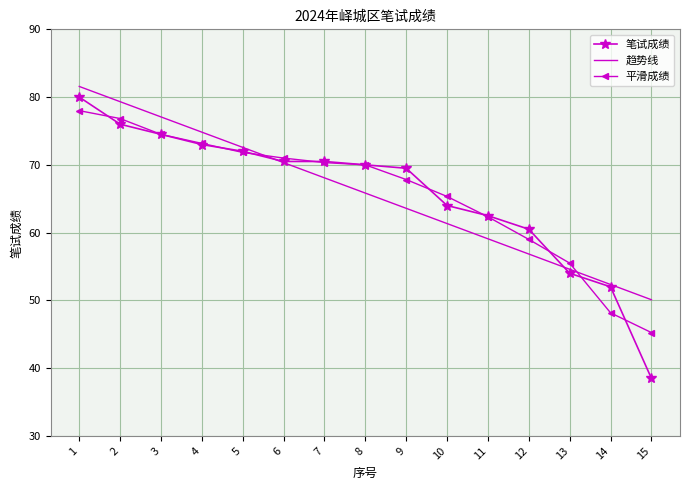

True or false: 笔试成绩 has a value of 80.0 at 1.

True